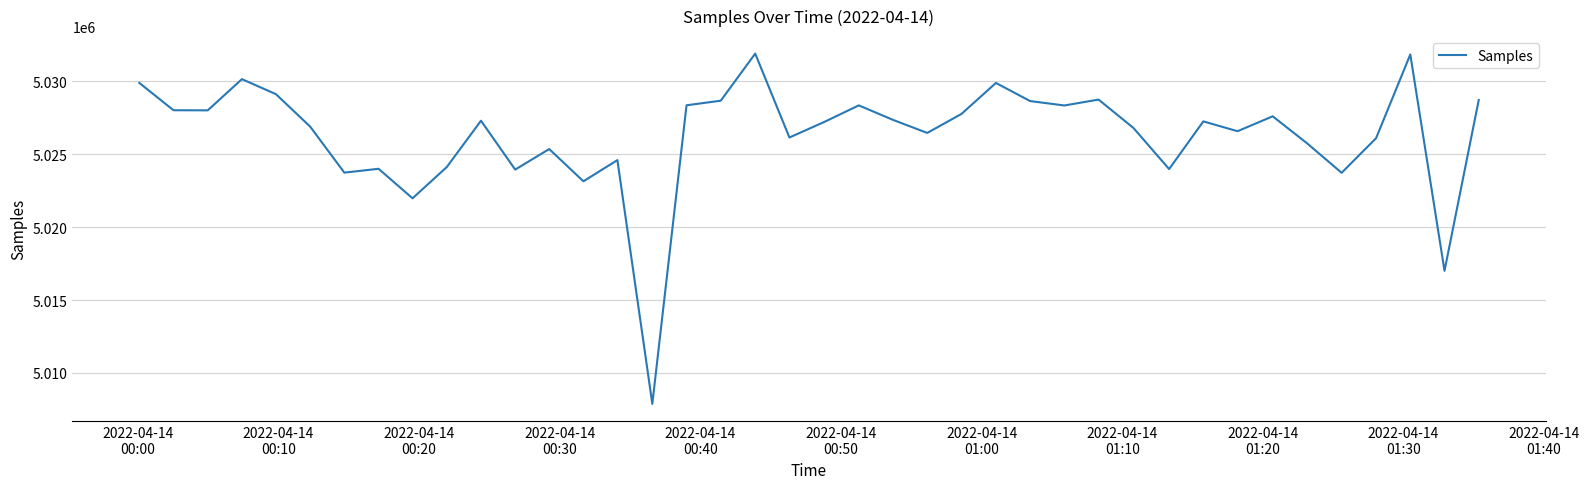

How many lines are shown in the chart?

1